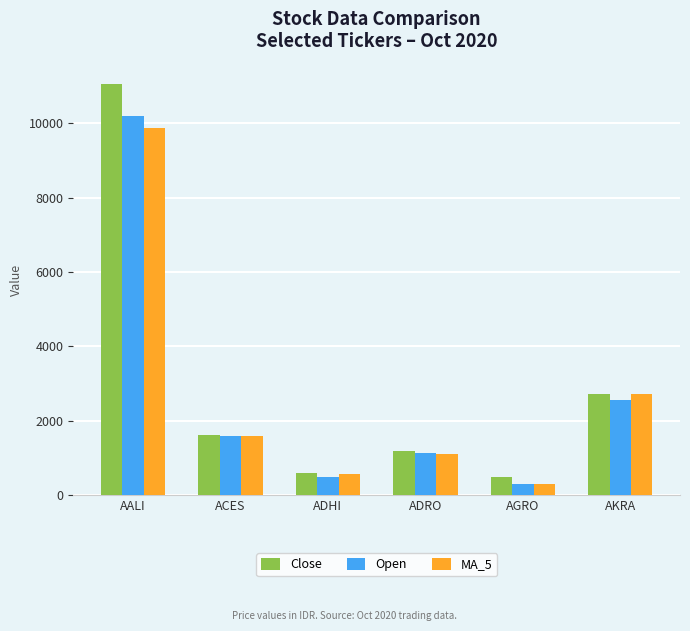

List the labels in order of MA_5 value, smallest first.

AGRO, ADHI, ADRO, ACES, AKRA, AALI